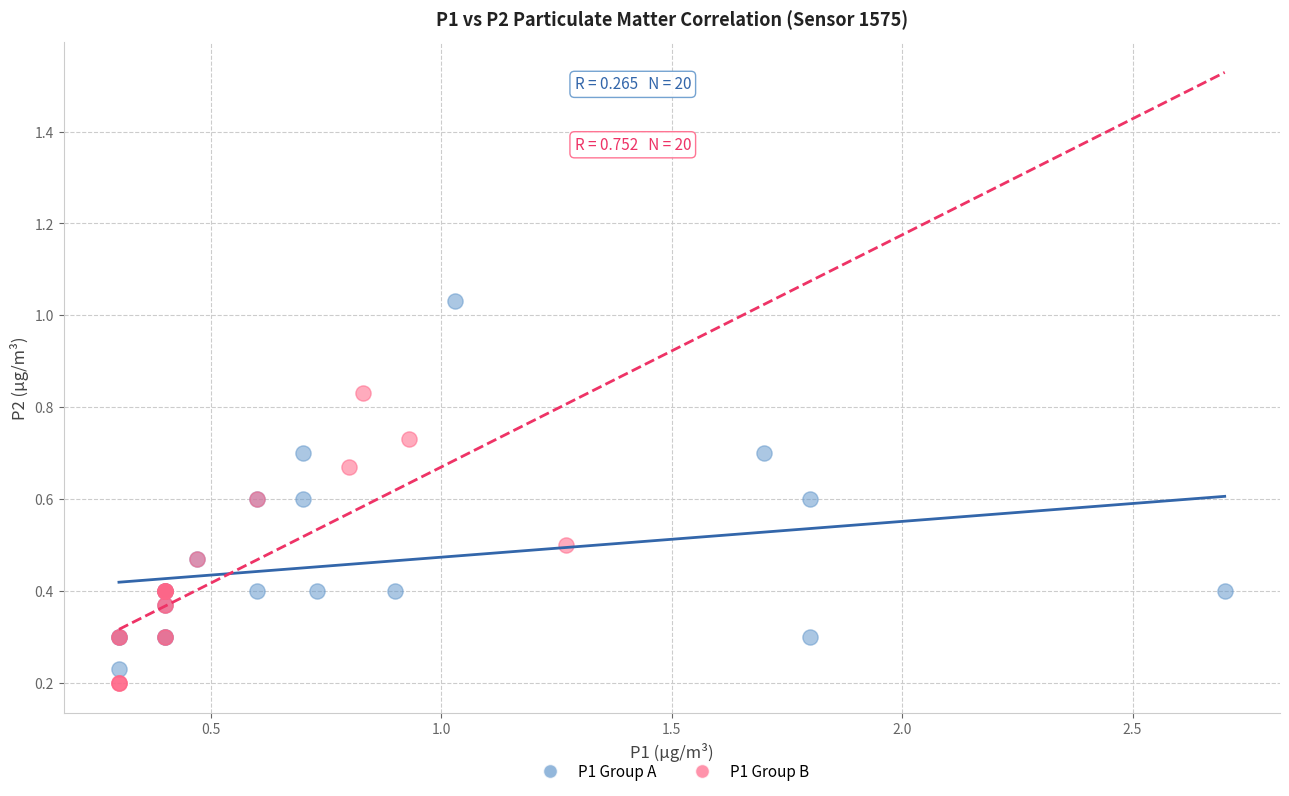

Which series contains the highest Y value?

P1 Group A